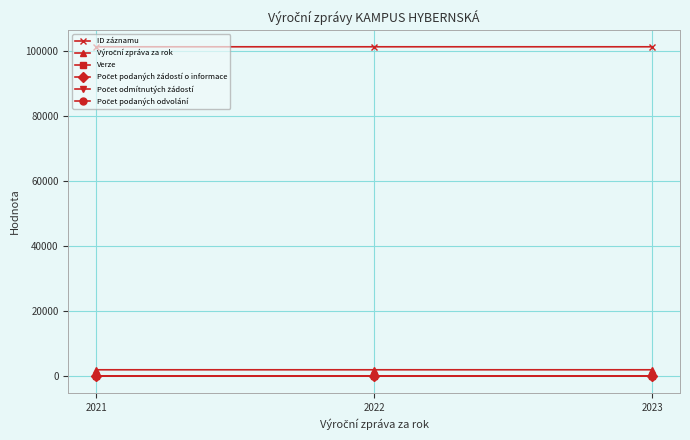

Reading left to right, list all the values displayed in this chart.

ID záznamu: 2021=101151	2022=101152	2023=101153
Výroční zpráva za rok: 2021=2021	2022=2022	2023=2023
Verze: 2021=1	2022=1	2023=1
Počet podaných žádostí o informace: 2021=0	2022=0	2023=0
Počet odmítnutých žádostí: 2021=0	2022=0	2023=0
Počet podaných odvolání: 2021=0	2022=0	2023=0